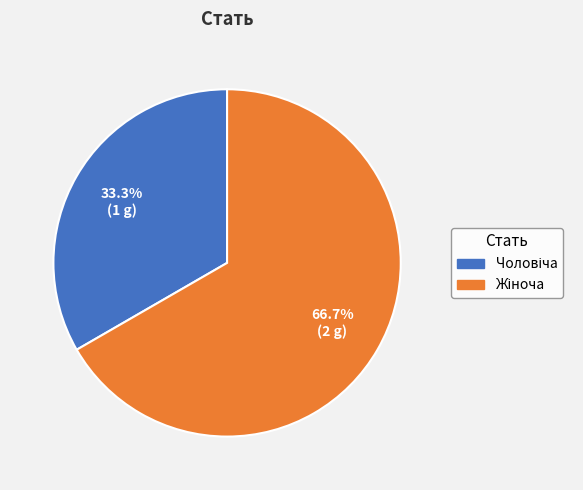

To the nearest percent, what is the average slice percentage?

50%